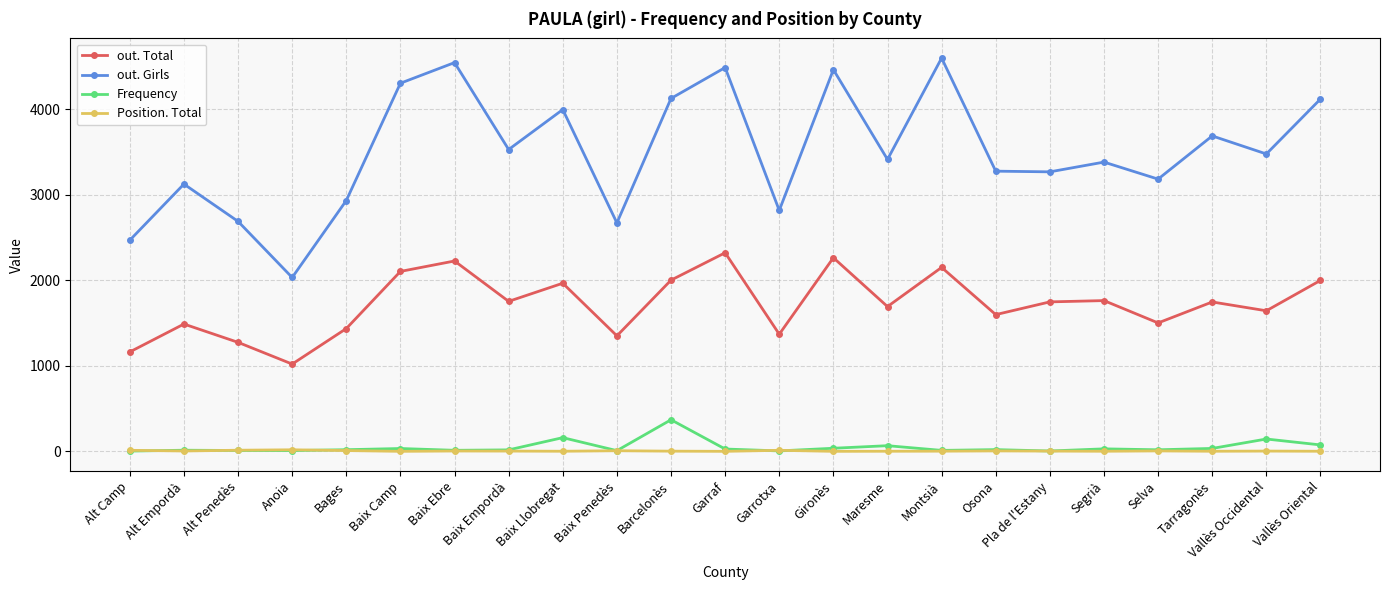

How many lines are shown in the chart?

4